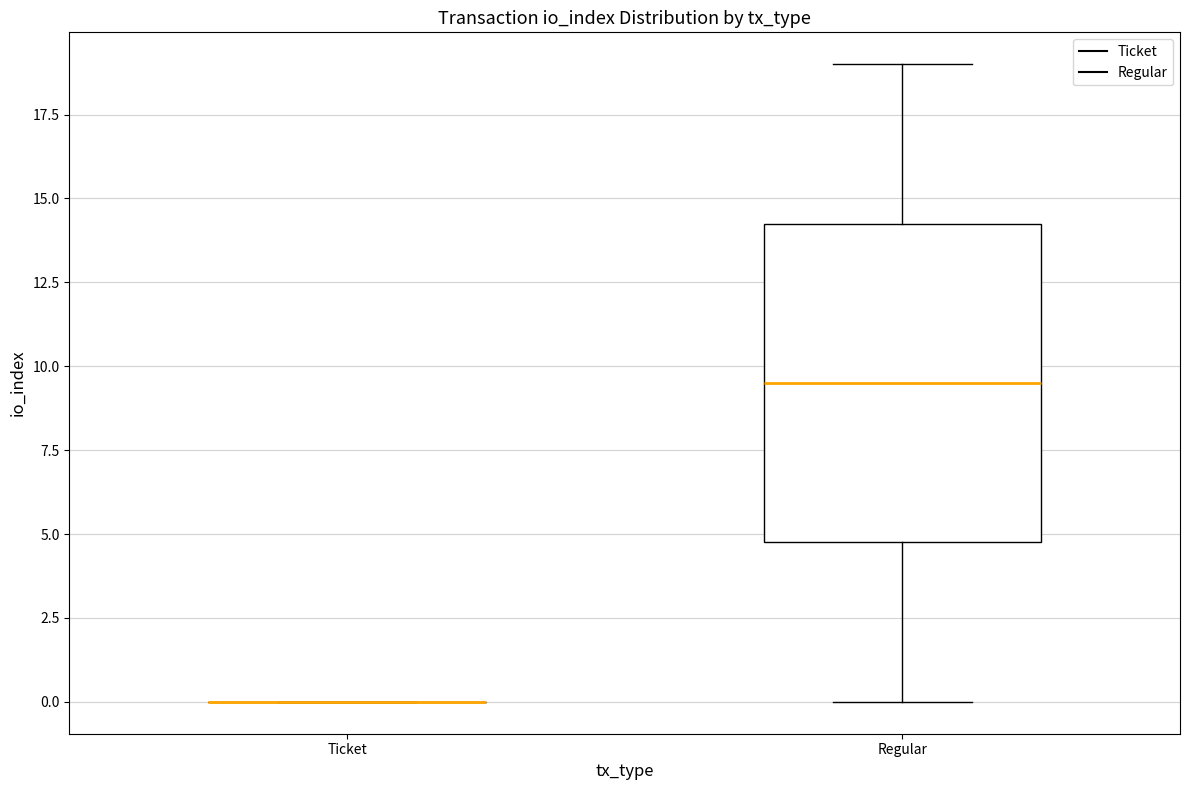

Reading left to right, read every box against the y-axis: the position of its median line, the range the box covers, and the ends of its whiskers. The values are not printed on the chart, so give them approximately, as read against the axis.

Ticket: box collapsed to a line at 0.0, whiskers 0.0 to 0.0
Regular: median 9.5, box 5.0 to 14.5, whiskers 0.0 to 19.0